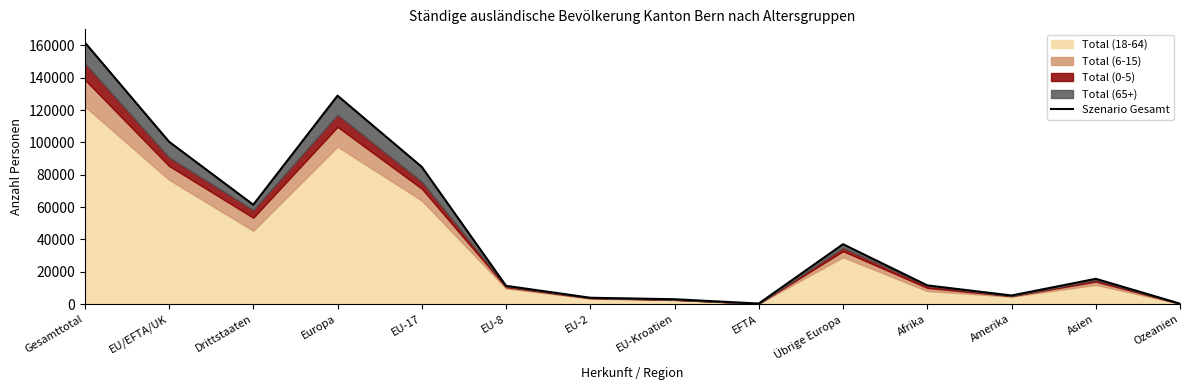

True or false: the data shows 100422 at EU/EFTA/UK.

True